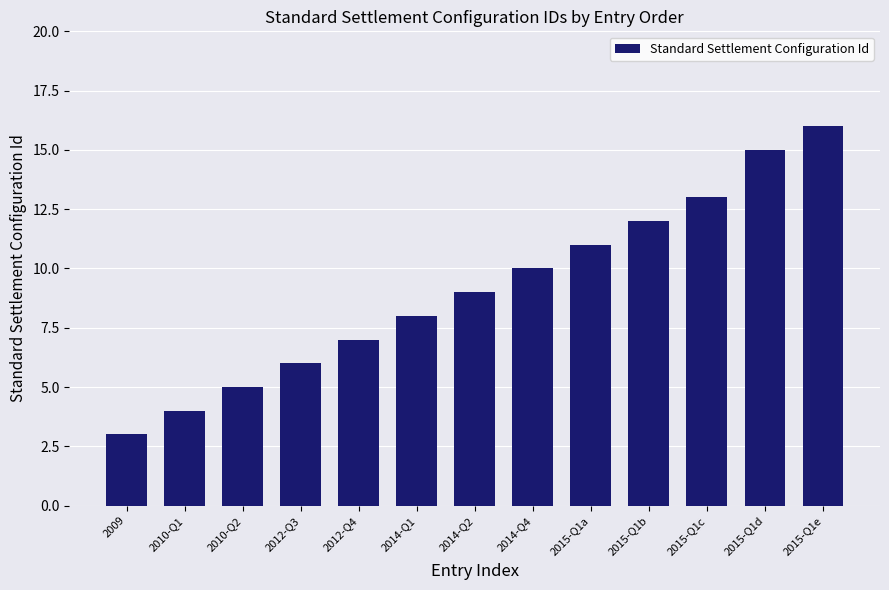

What is the label of the 12th bar from the right?

2010-Q1